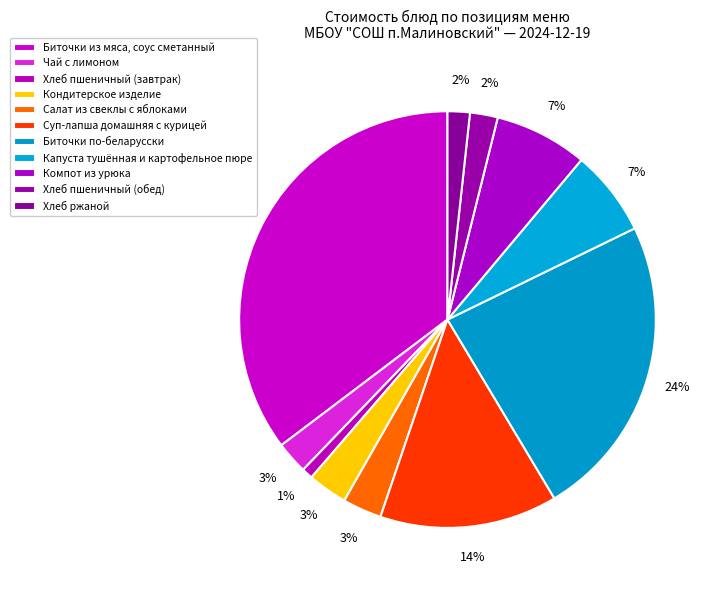

To the nearest percent, what is the difference between the largest and smallest slice percentages?

34%